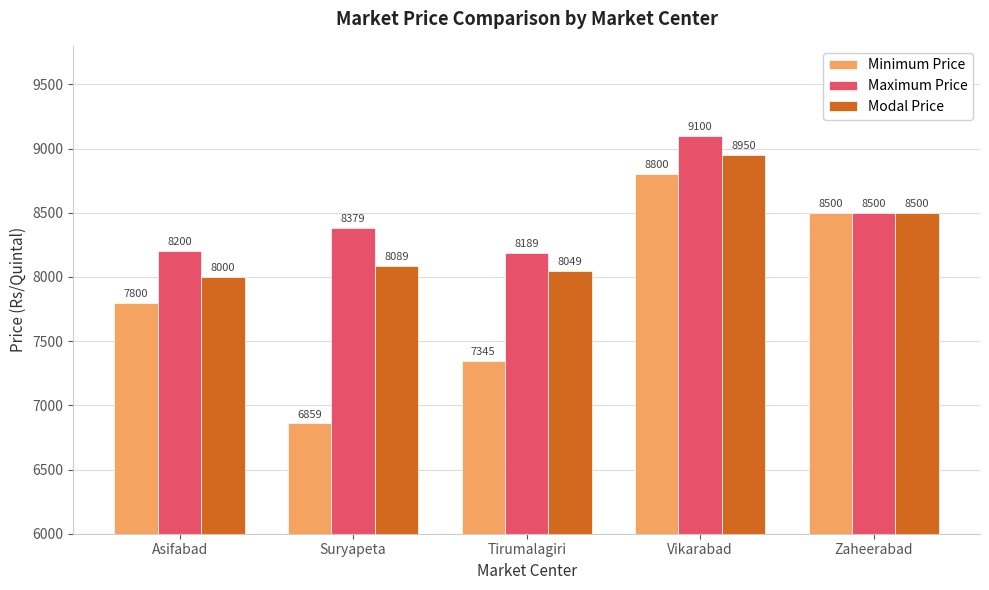

True or false: Minimum Price has a value of 7800 at Asifabad.

True